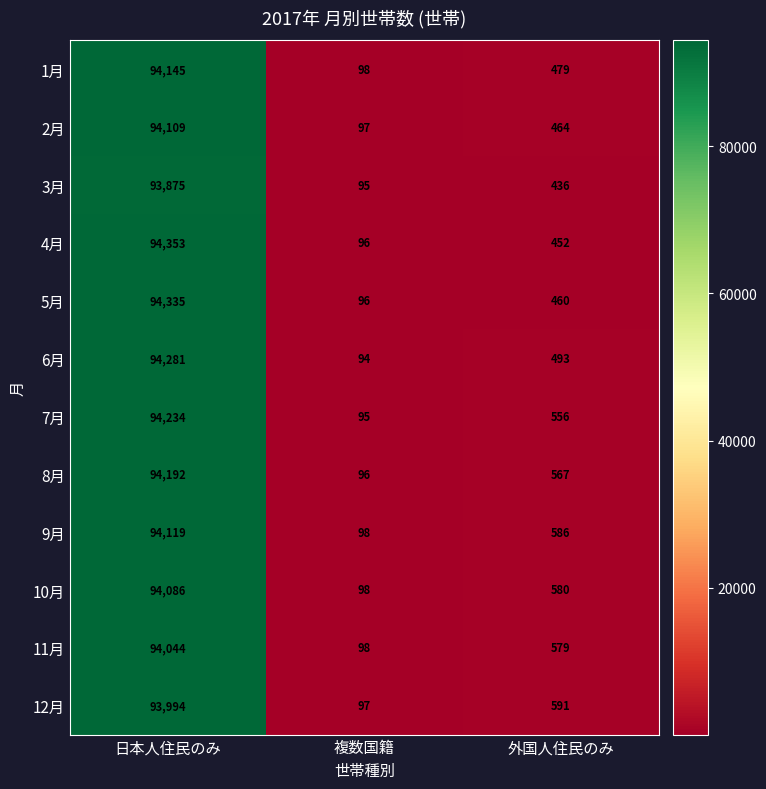

Which series has the largest total across all categories?

4月